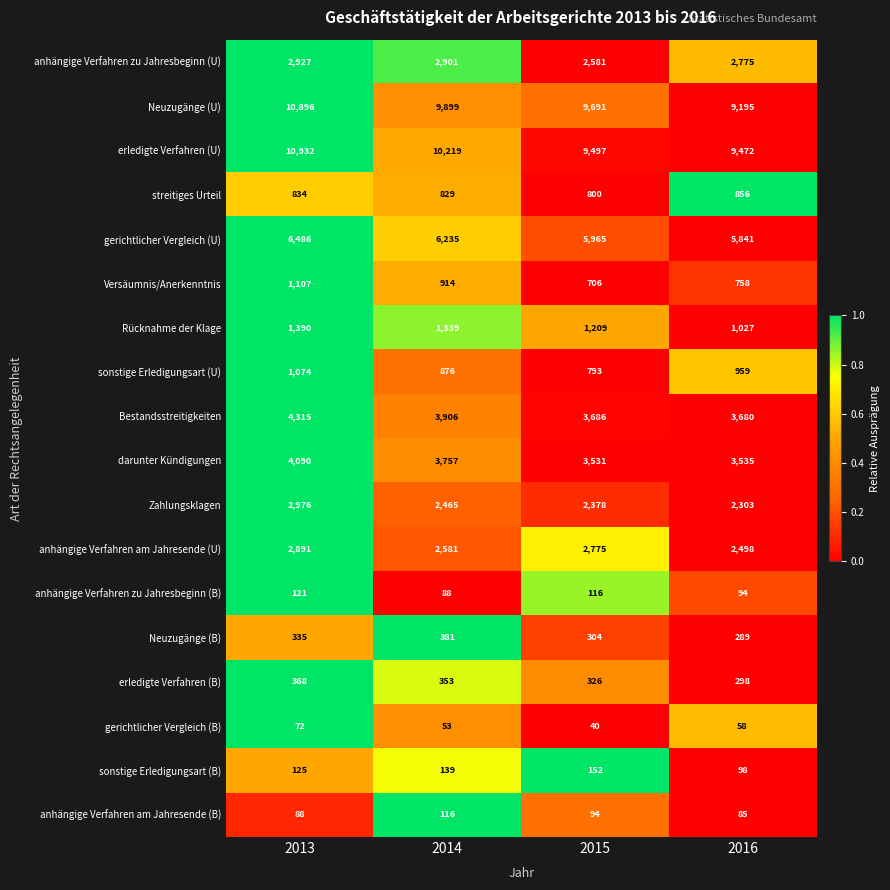

The value of Zahlungsklagen at 2015 is 3827. True or false?

False